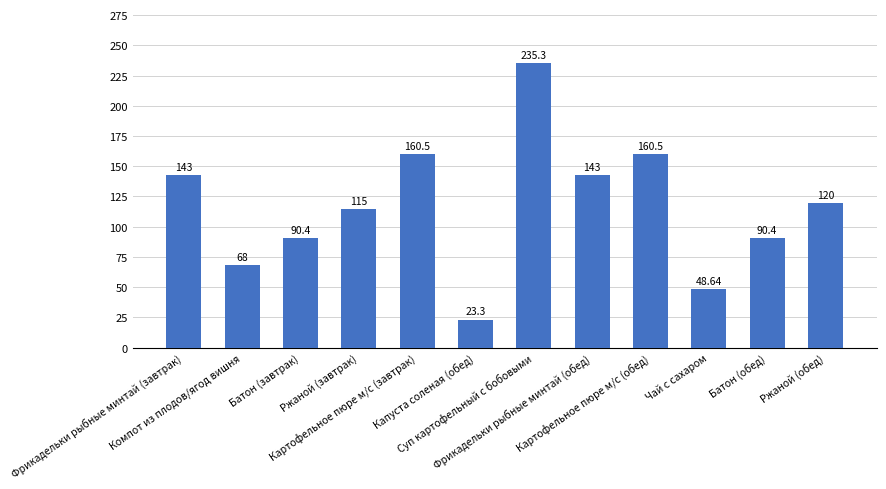

What position from the left is Фрикадельки рыбные минтай (завтрак)?

1